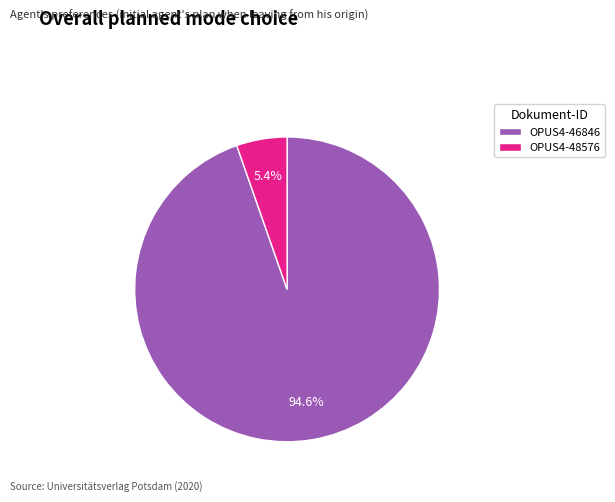

To the nearest percent, what is the difference between the largest and smallest slice percentages?

89%